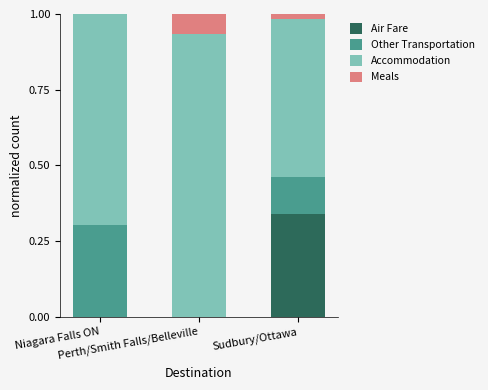

Are the bars horizontal?

No